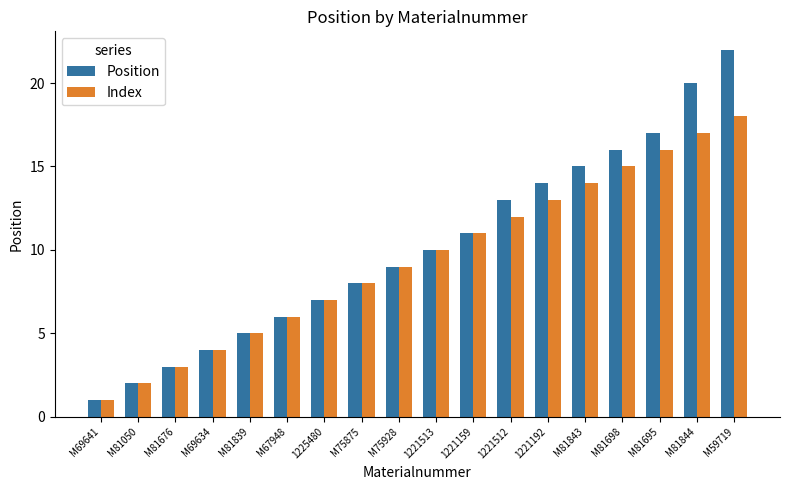

Is the value of Position at M59719 greater than the value of Index at M81843?

Yes